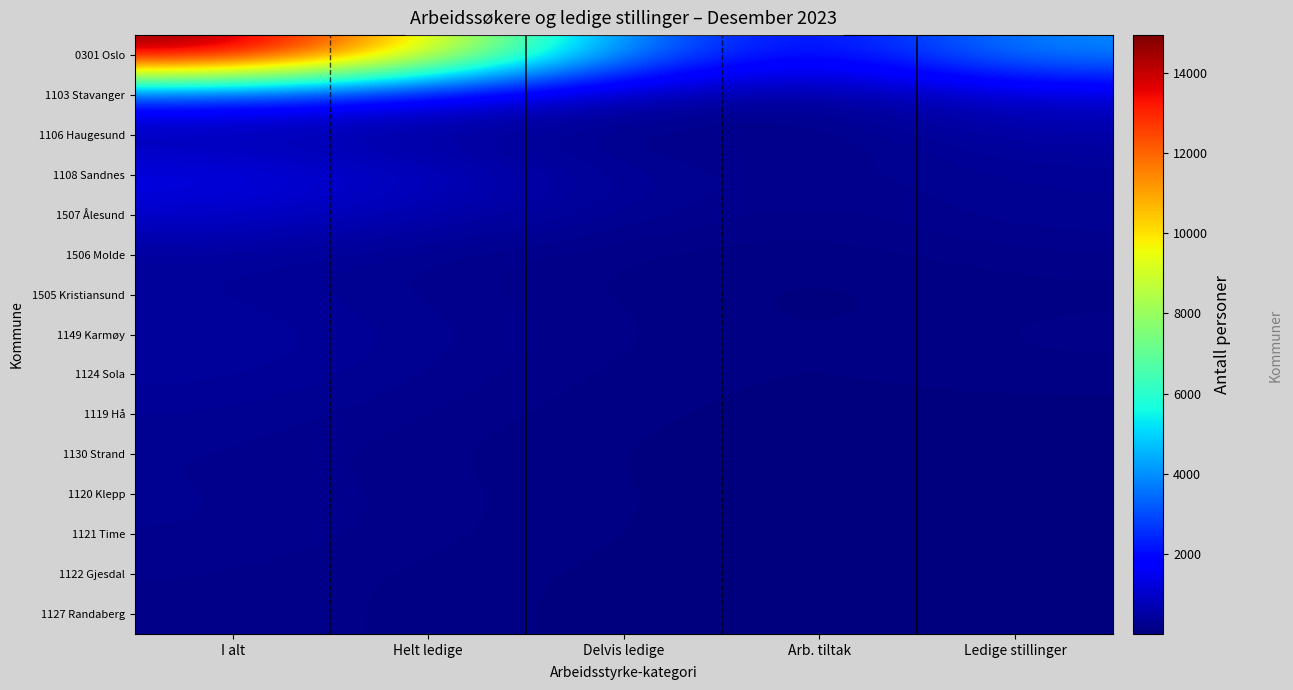

What is the maximum value shown in the chart?

14938